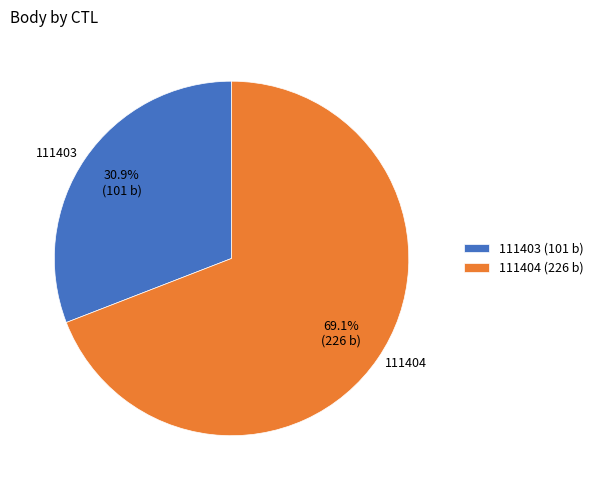

To the nearest percent, what percentage of the pie is 111404?

69%